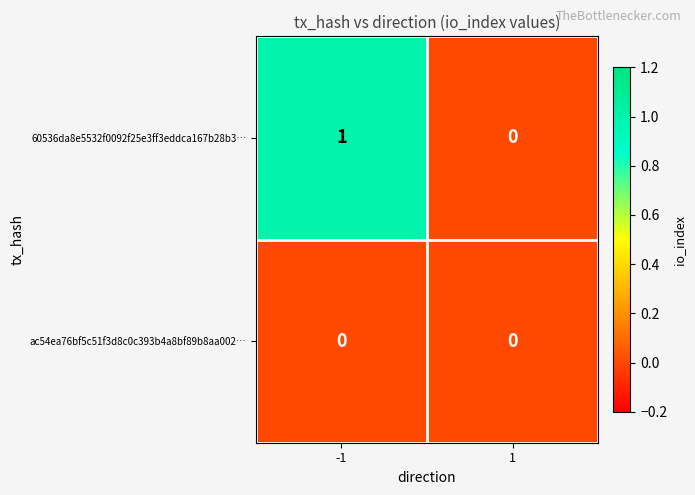

Is the value of 60536da8e5532f0092f25e3ff3eddca167b28b3… at -1 greater than the value of ac54ea76bf5c51f3d8c0c393b4a8bf89b8aa002… at -1?

Yes